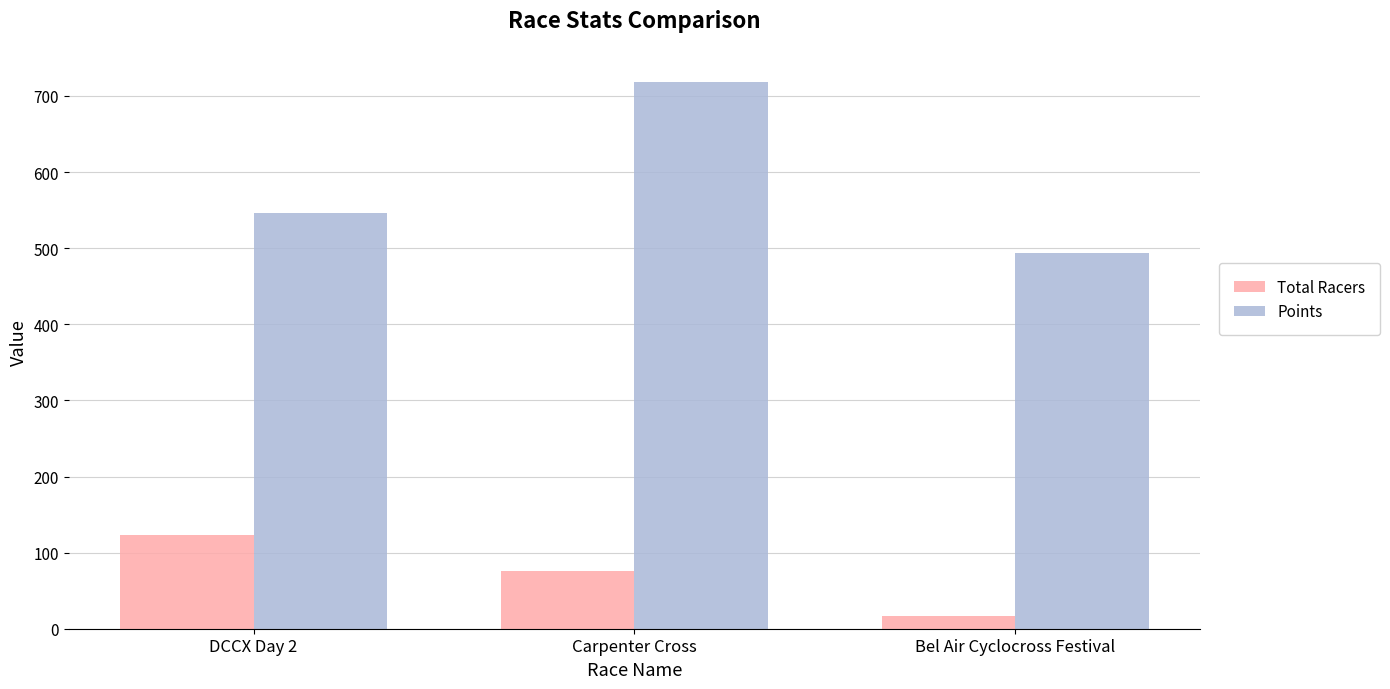

What is the minimum value for Points?

494.3